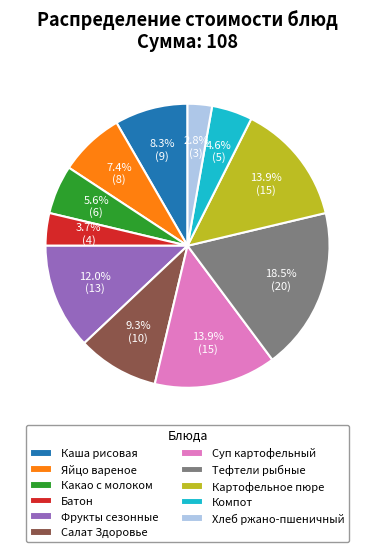

True or false: Яйцо вареное accounts for 18% of the total.

False